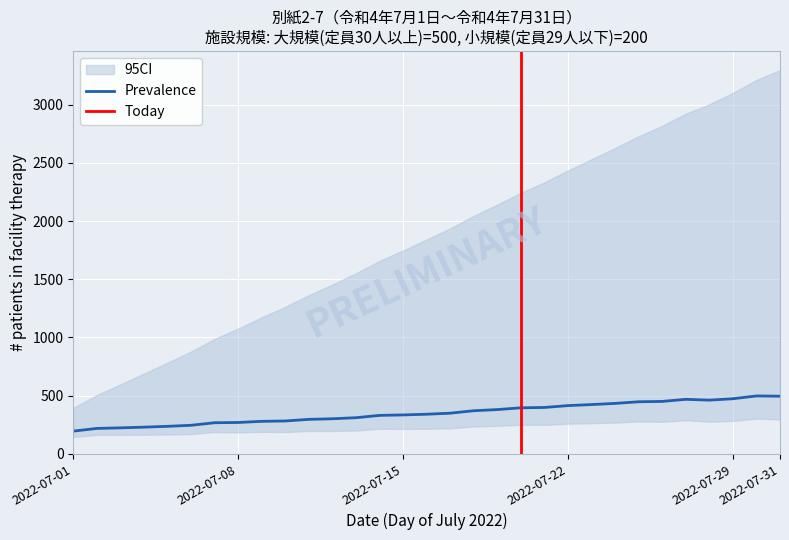

What is the greatest value displayed?

500